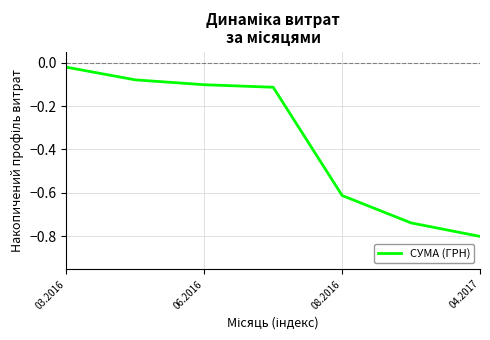

What is the average value?

-0.4